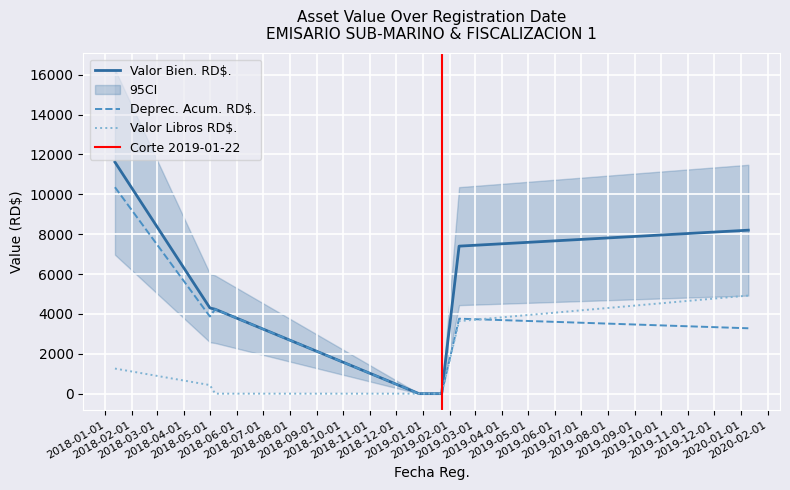

In Deprec. Acum. RD$., how many points are lower than both neighbors (excluding endpoints)?

1